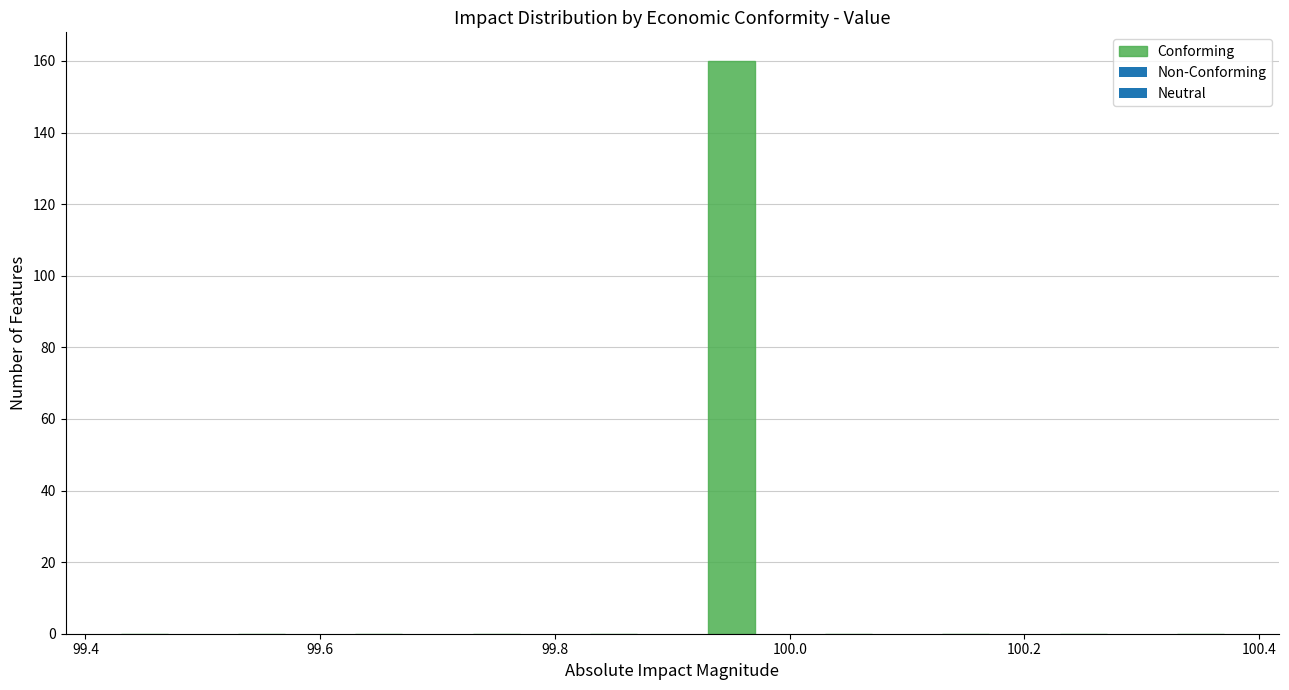

Reading left to right, list every bar in this chart as the range it spans on the x-axis followed by its height. The values are not printed on the chart, so give them approximately, as read against the axis.

99.4 to 99.5: 0
99.5 to 99.6: 0
99.6 to 99.7: 0
99.7 to 99.8: 0
99.8 to 99.9: 0
99.9 to 100.0: 160
100.0 to 100.1: 0
100.1 to 100.2: 0
100.2 to 100.3: 0
100.3 to 100.4: 0